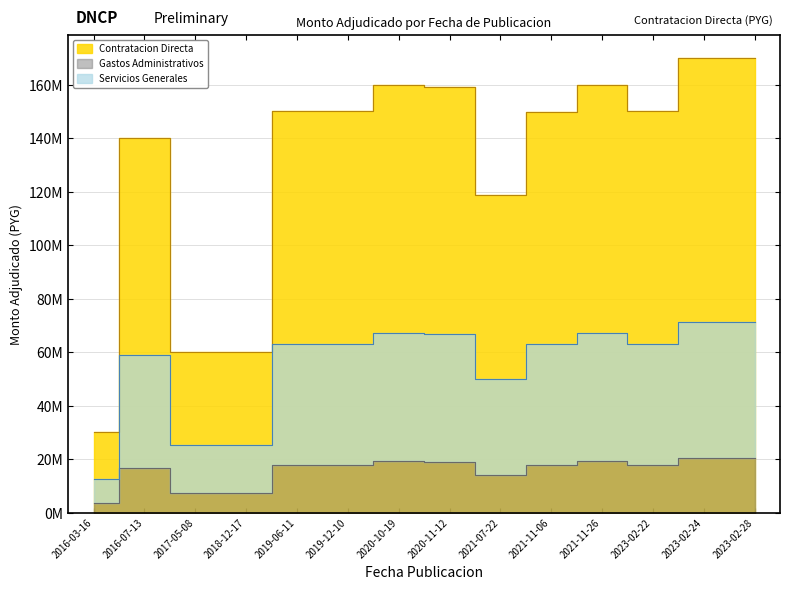

What is the average value?

130578027